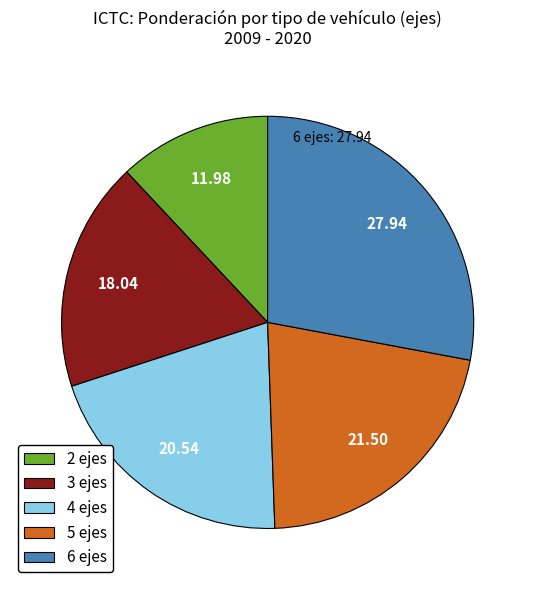

How many slices are in this pie chart?

5